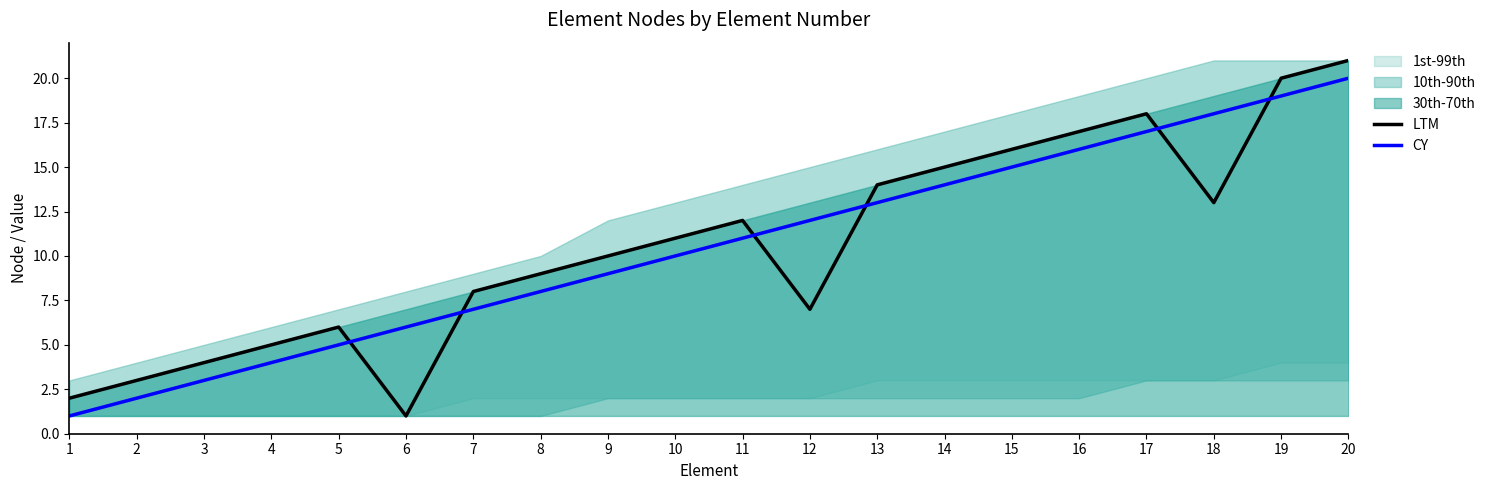

What is the spread (max minus min) of values at 4?

1